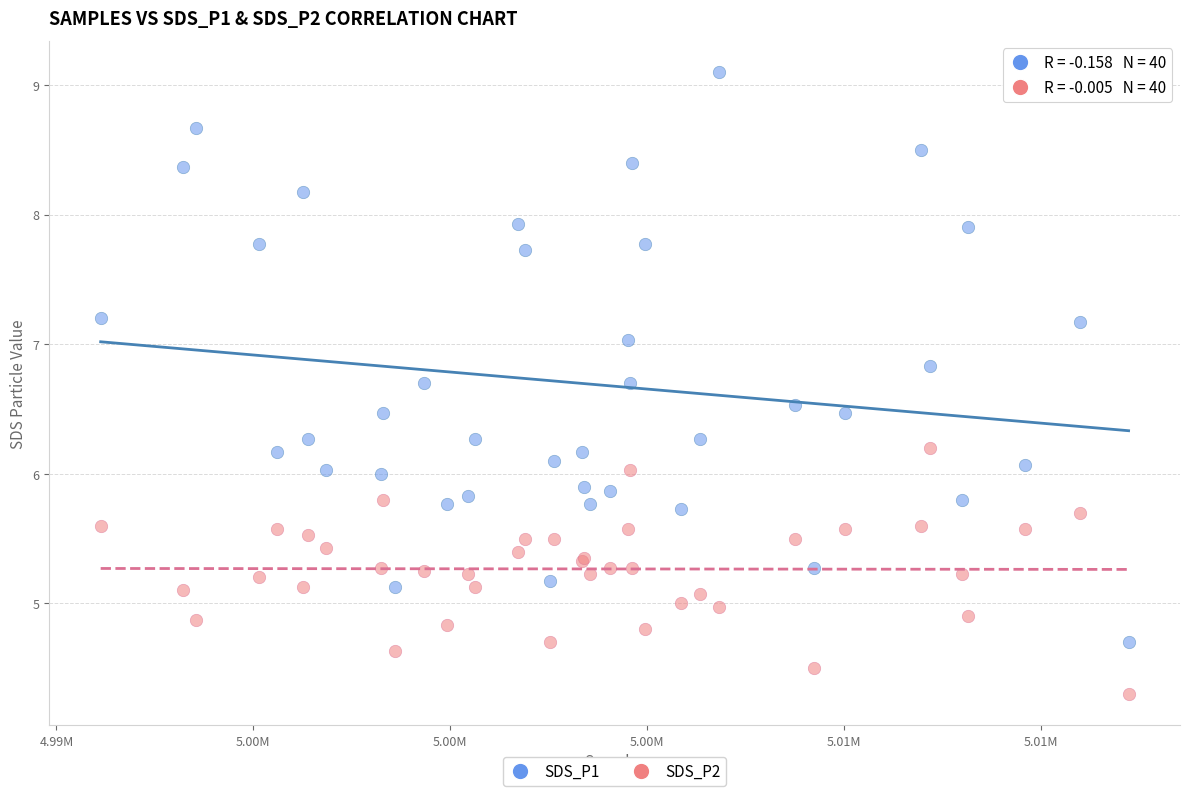

What are all the series names shown in the legend?

SDS_P1, SDS_P2